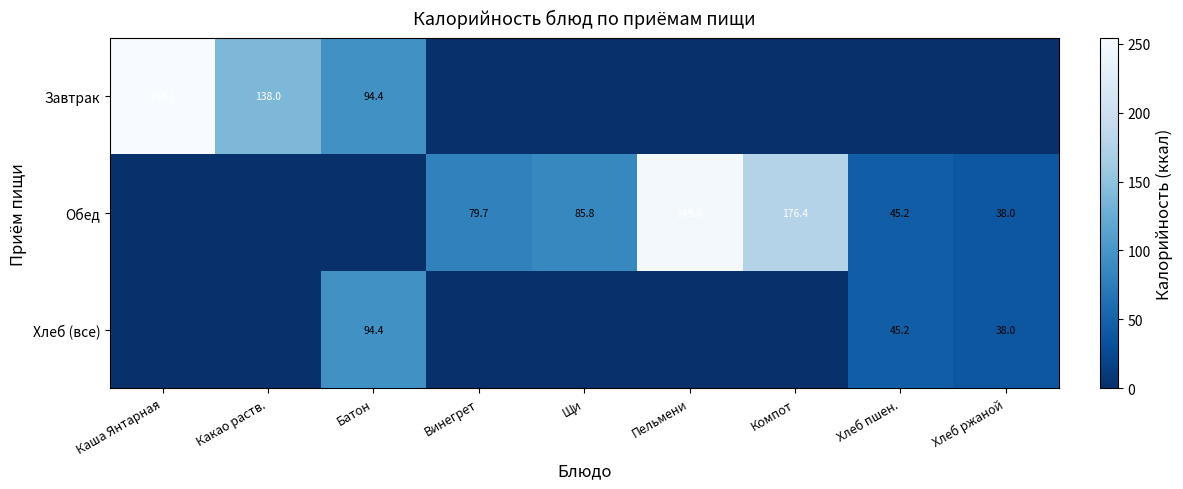

Which has a higher value, Какао раств. or Батон?

Какао раств.